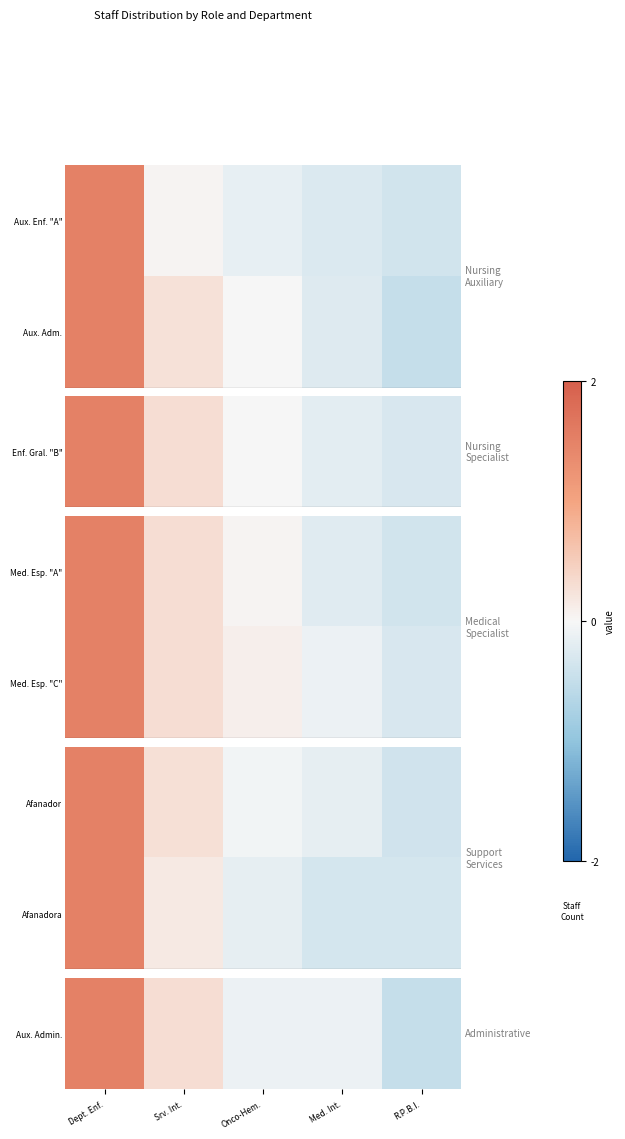

What is the minimum value shown in the chart?

-0.5